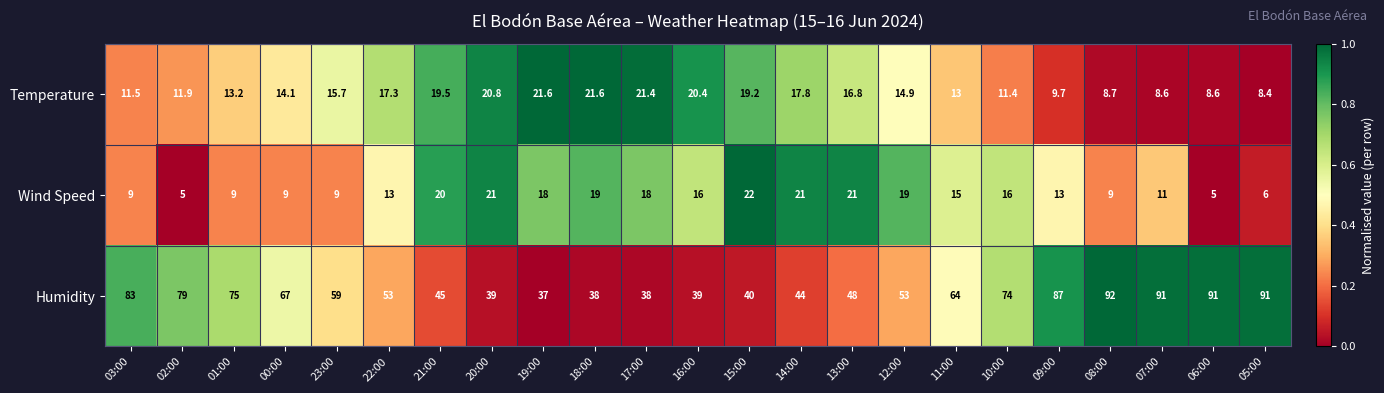

How many distinct data groups are displayed?

3